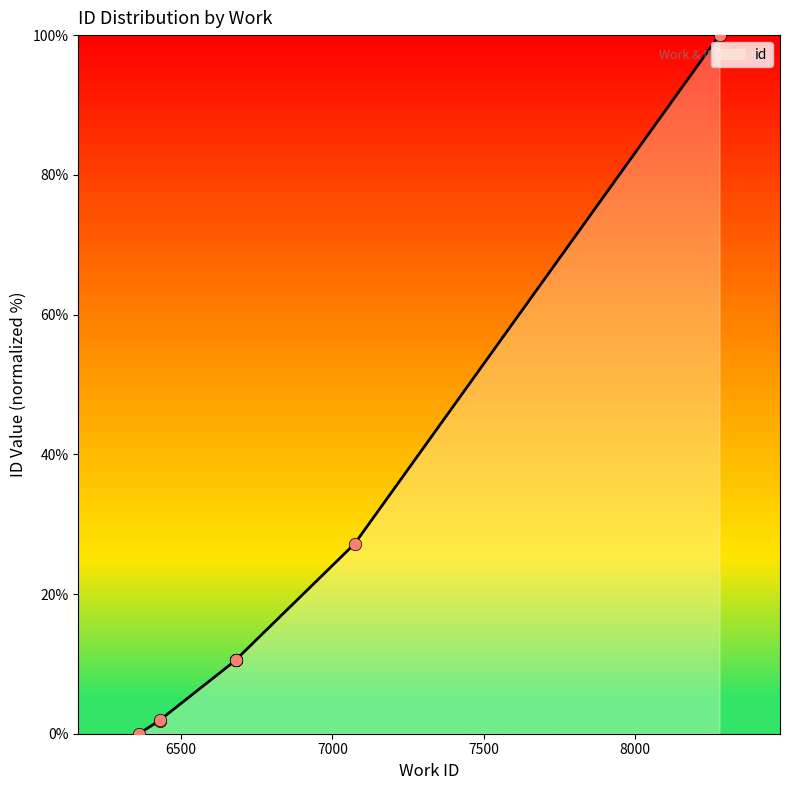

What is the ratio of the value at 6681 to the value at 6681?

1.0